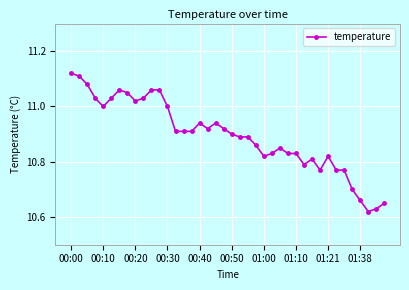

What is the difference between the second highest and minimum values?

0.5